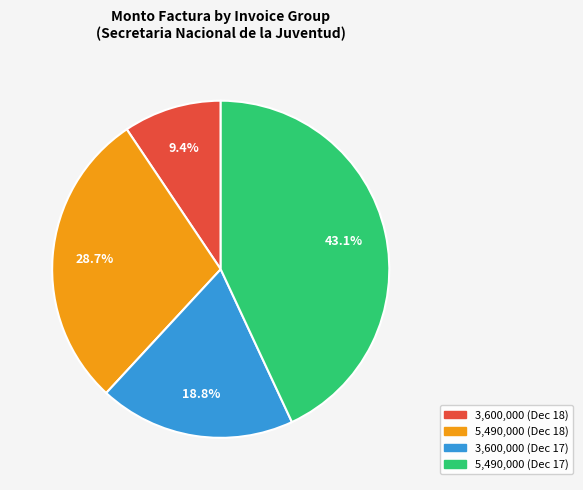

Is 3,600,000 (Dec 18) the majority of the pie?

No